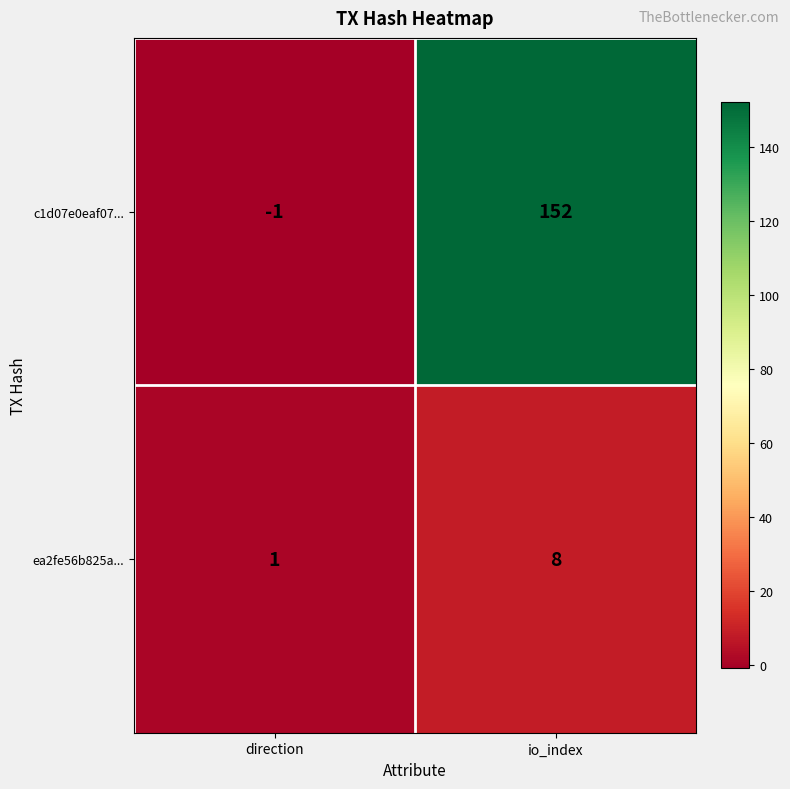

Is it true that ea2fe56b825a... equals 2 at direction?

False